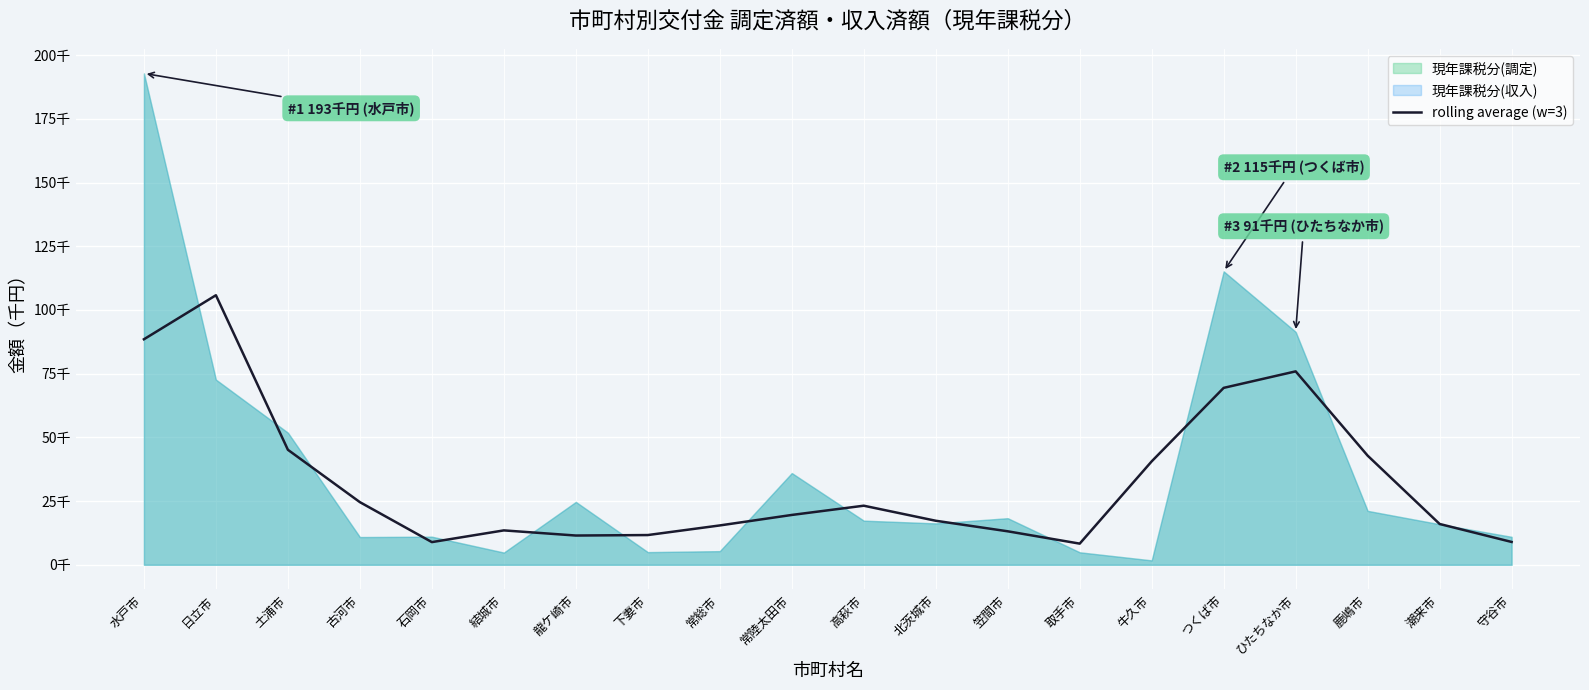

Reading left to right, list all the values displayed in this chart.

88504.3	105787.7	45134.0	24585.7	8901.0	13499.0	11481.7	11668.7	15443.0	19559.0	23188.0	17281.7	13142.3	8304.0	40595.0	69432.7	75909.3	42831.7	16016.3	8963.3